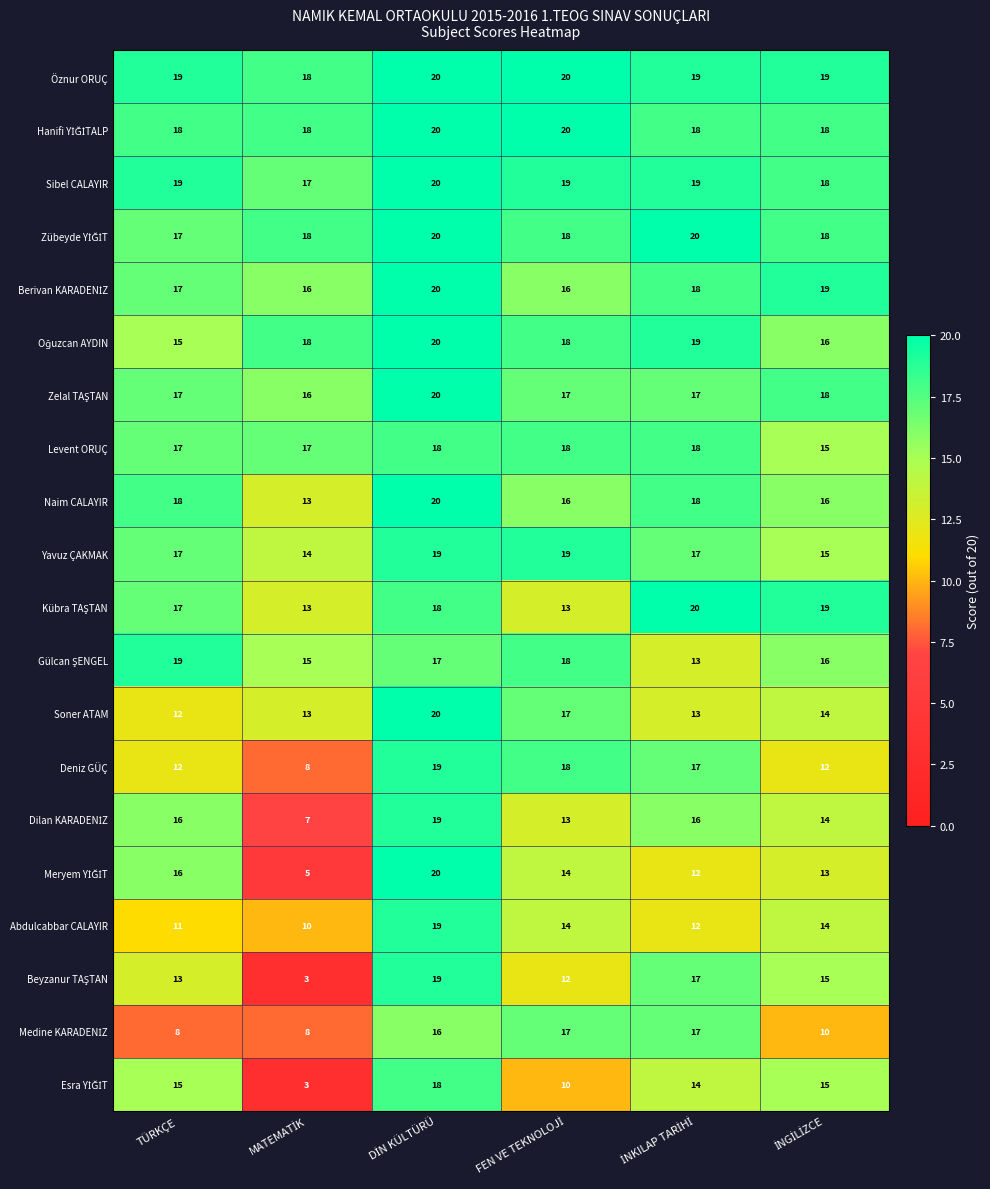

Is it true that Naim CALAYIR equals 18 at TÜRKÇE?

True